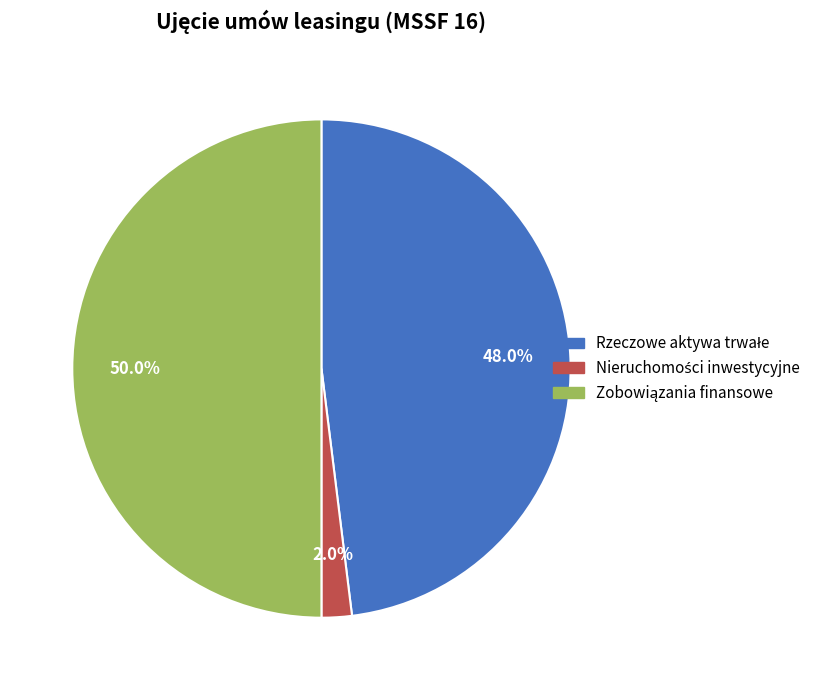

To the nearest percent, what is the difference between the Rzeczowe aktywa trwałe and Zobowiązania finansowe slice percentages?

2%